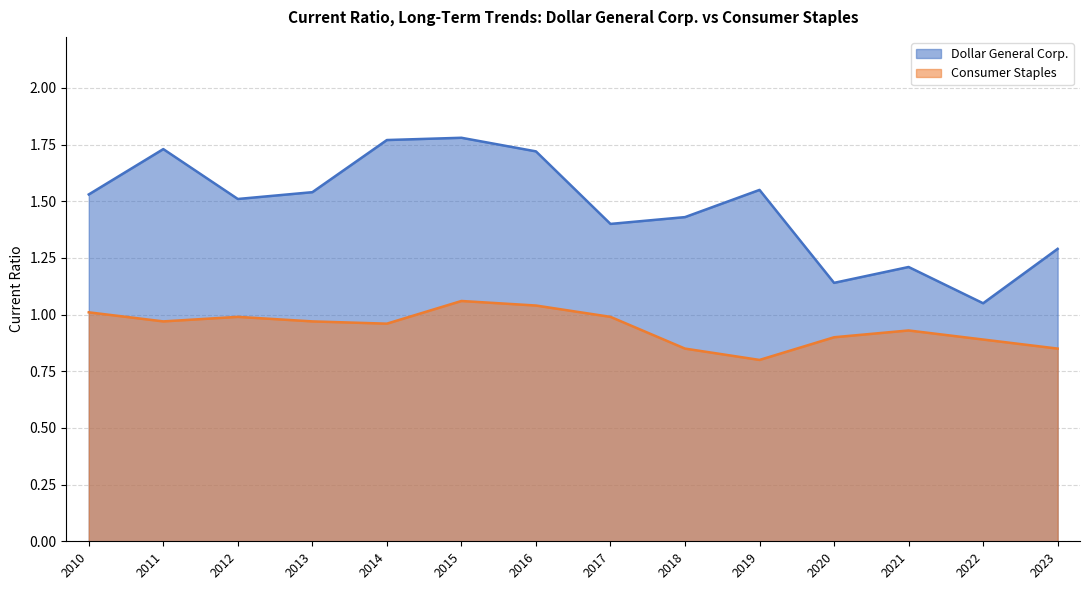

At 2012-02-03, list the series in order from largest to smallest.

Dollar General Corp., Consumer Staples